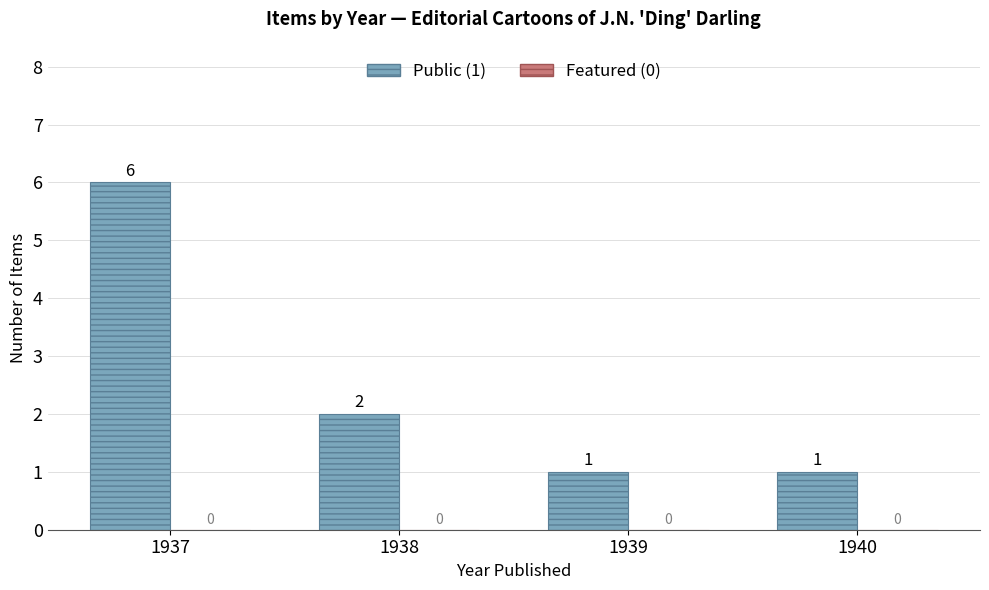

Is it true that the value at 1937 is 8?

False